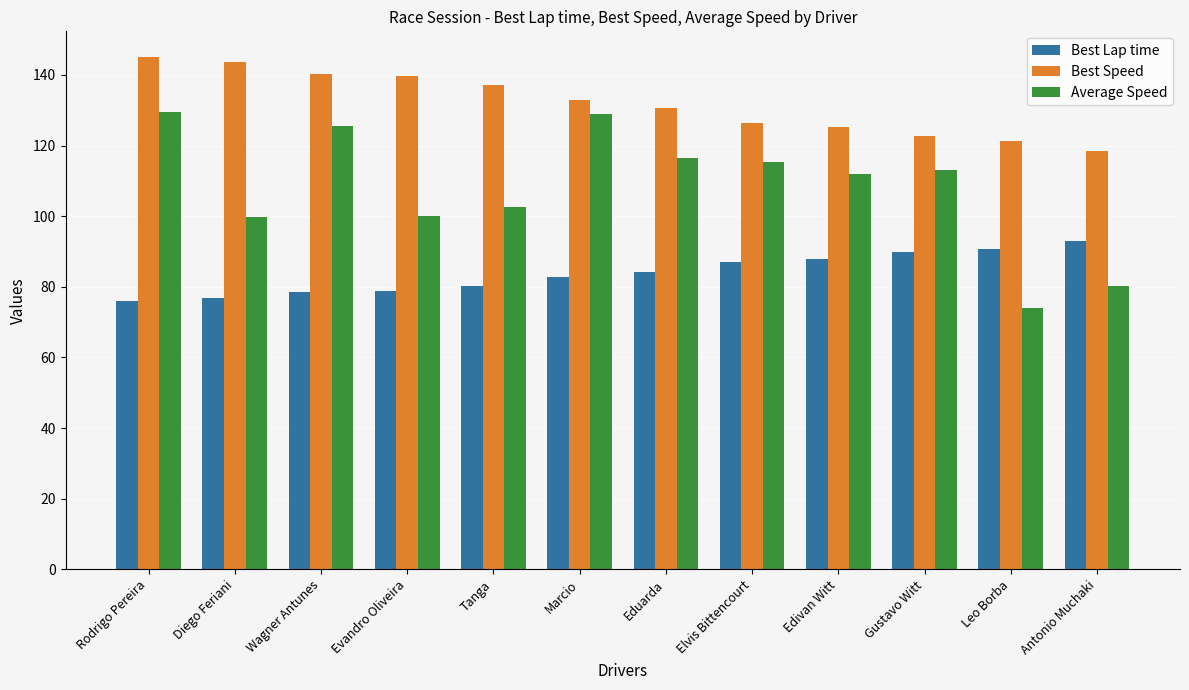

What is the value of the Best Lap time bar at the 2nd from the left?

76.7